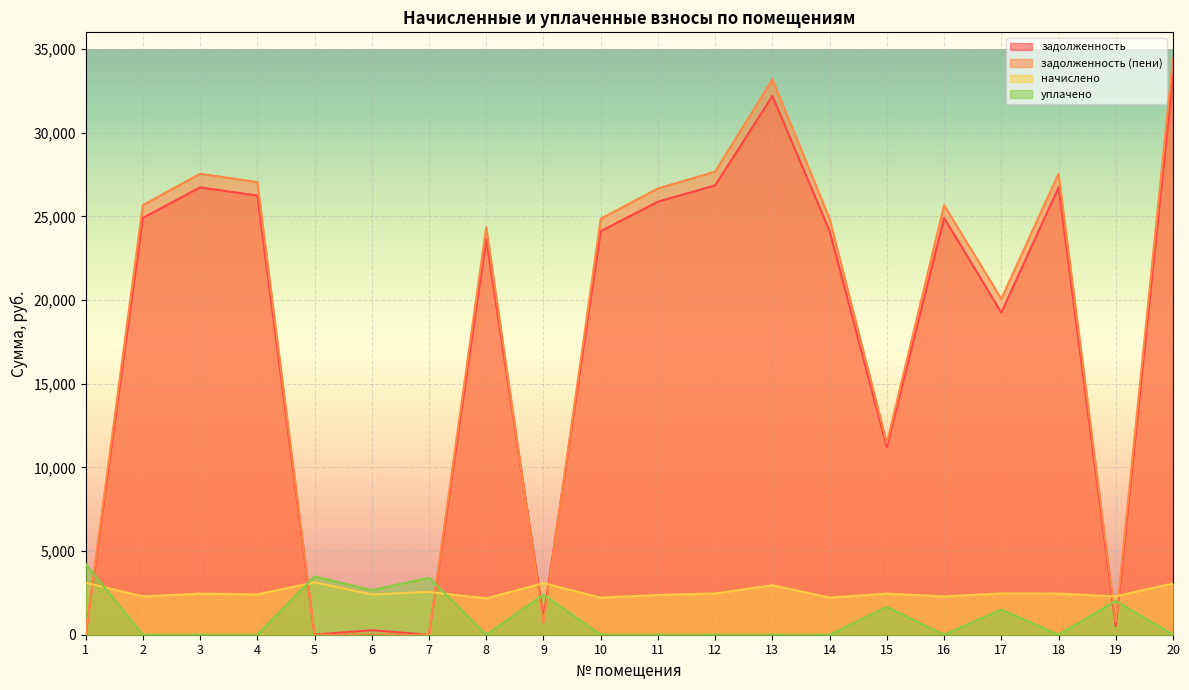

What is the spread (max minus min) of values at 8?

24357.8